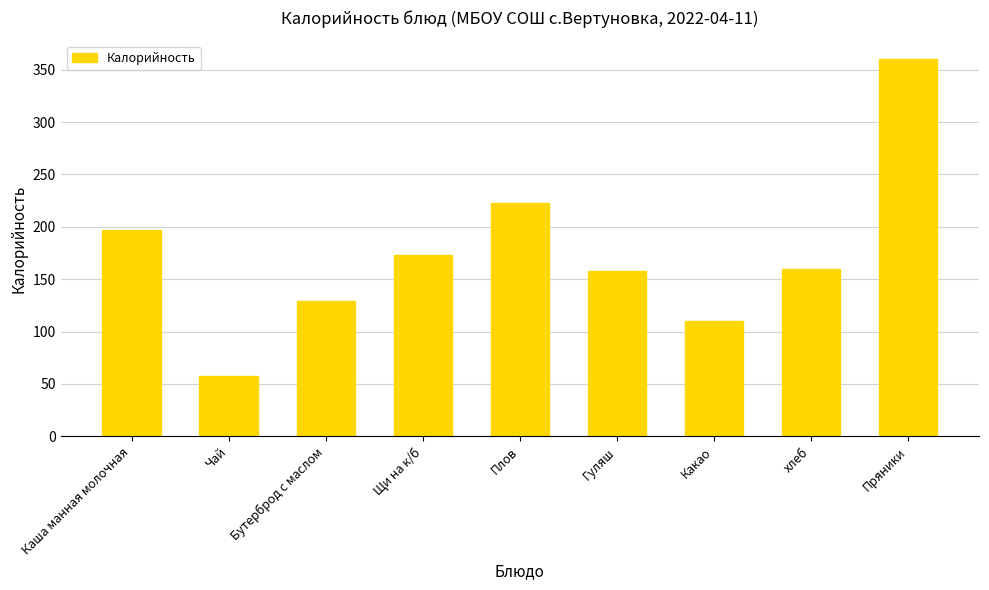

What is the ratio of the value at хлеб to the value at Бутерброд с маслом?

1.2